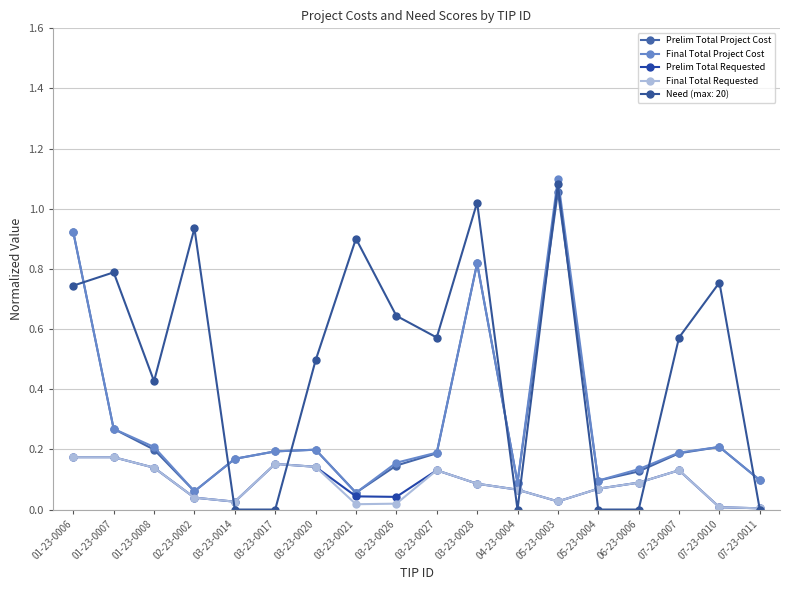

What is the average value of the Final Total Project Cost series?

0.3